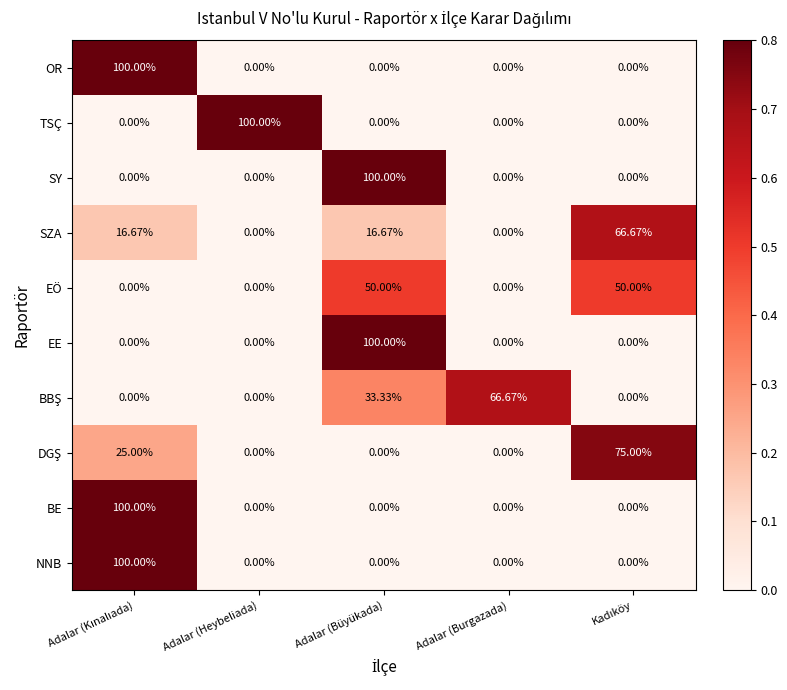

Which series has the largest total across all categories?

SZA